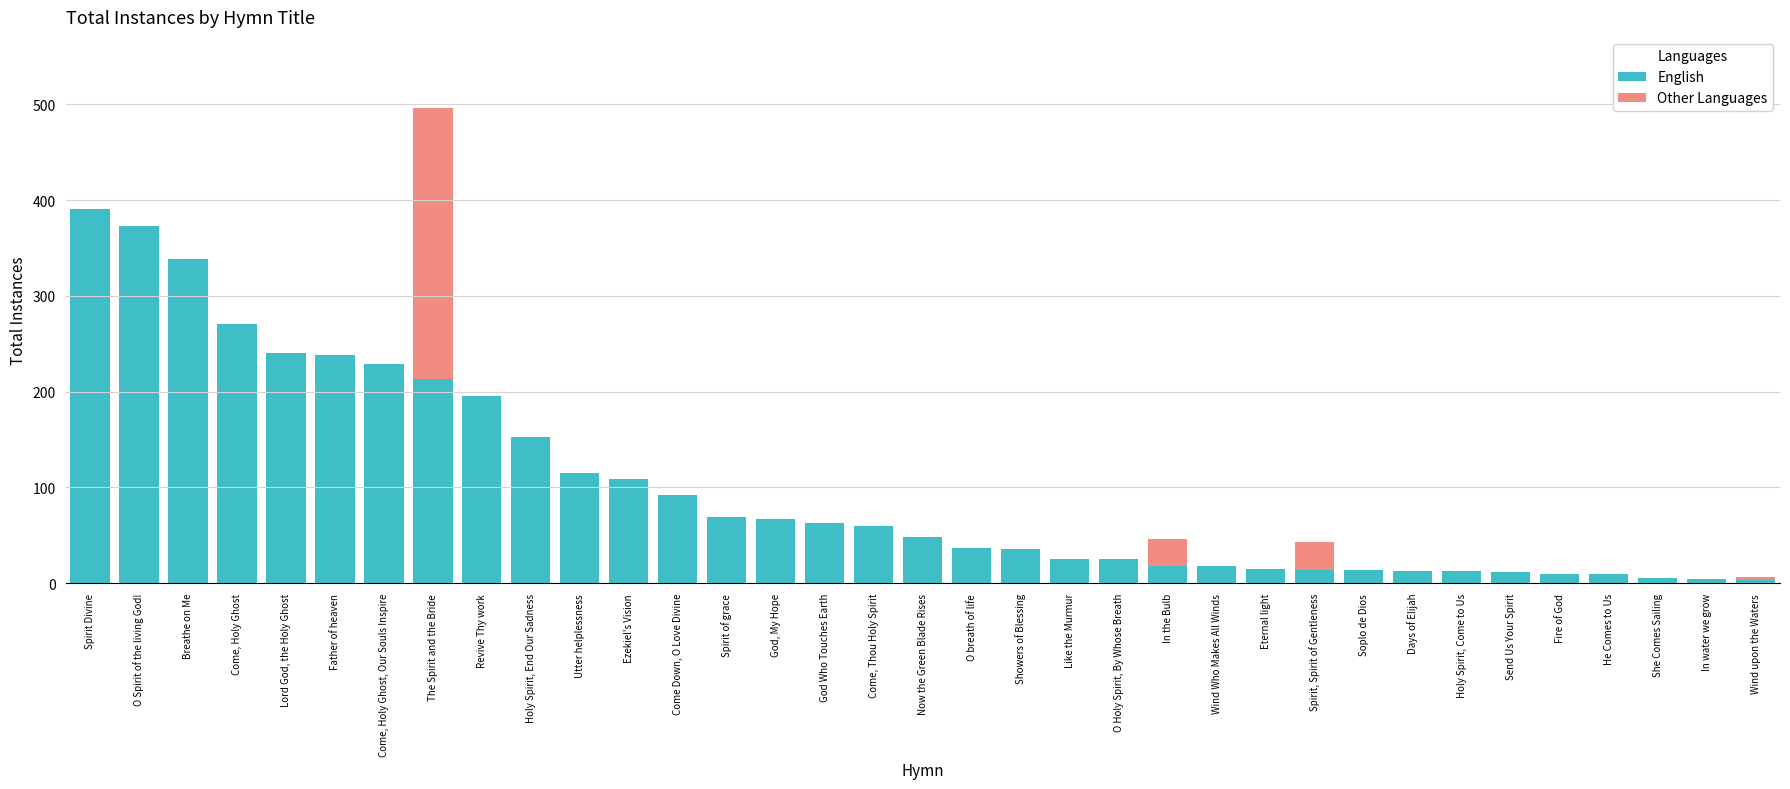

At which category is the sum across all series the highest?

The Spirit and the Bride